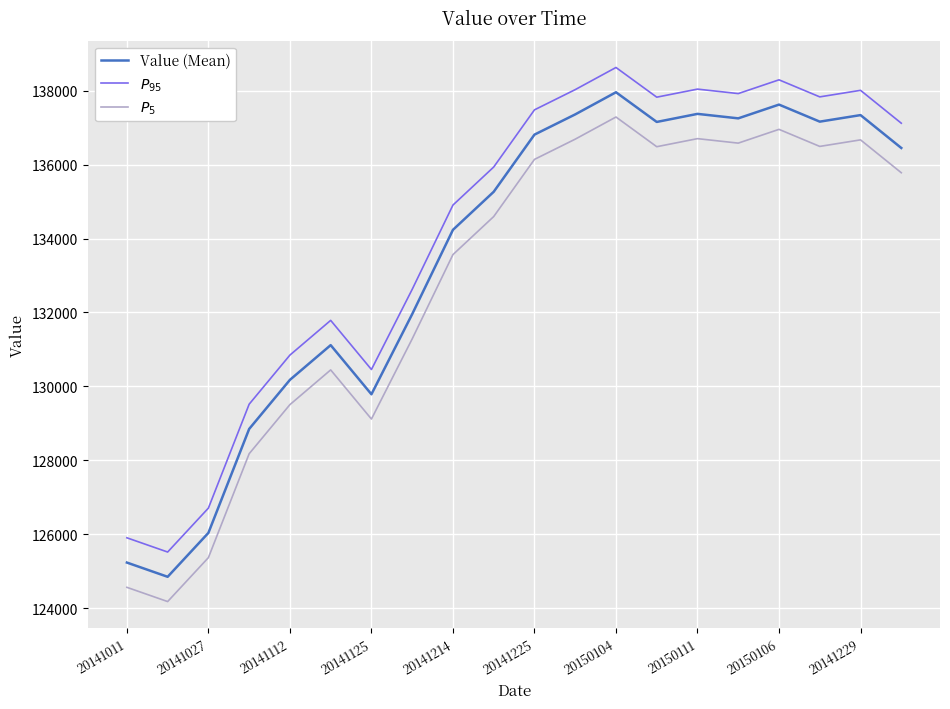

Which series has the largest total across all categories?

$P_{95}$